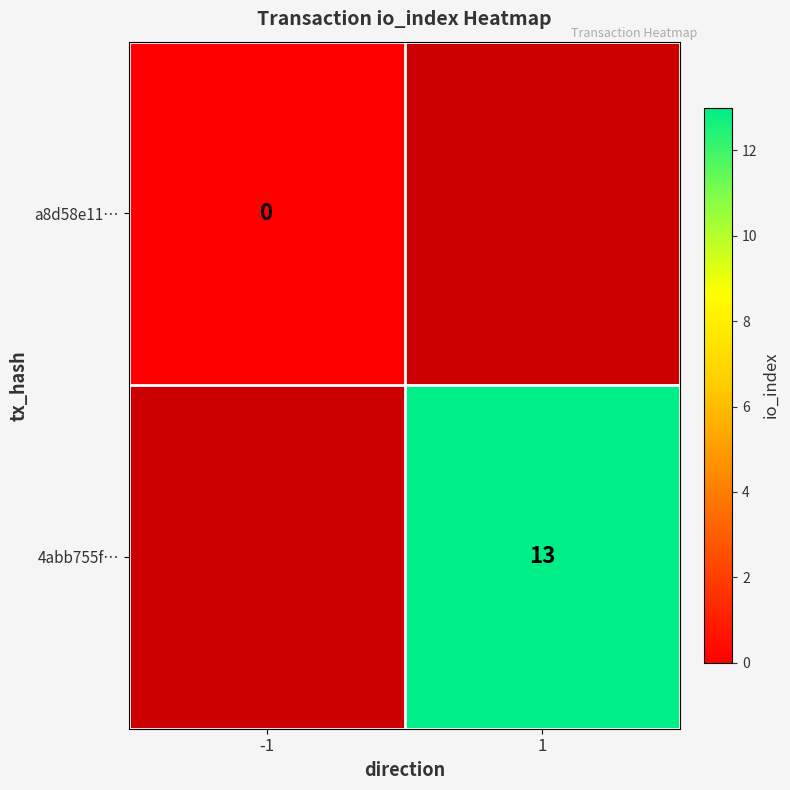

True or false: 4abb755f… has a value of 13 at 1.

True